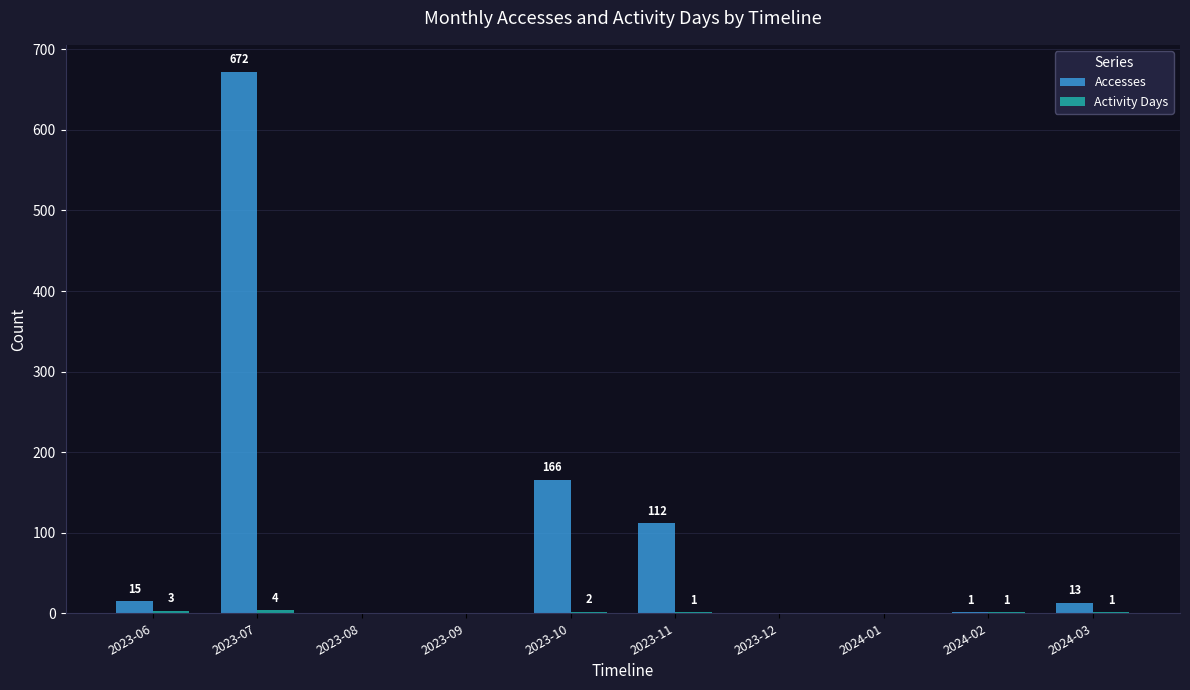

What is the maximum value for Accesses?

672